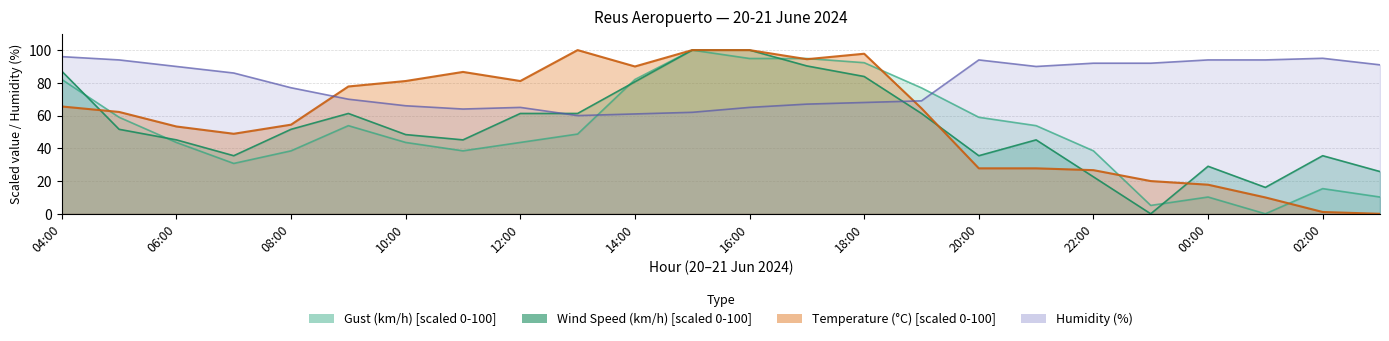

Reading left to right, list all the values displayed in this chart.

Temperature (°C): 65.6	62.2	53.3	48.9	54.4	77.8	81.1	86.7	81.1	100.0	90.0	100.0	100.0	94.4	97.8	64.4	27.8	27.8	26.7	20.0	17.8	10.0	1.1	0.0
Humidity (%): 96.0	94.0	90.0	86.0	77.0	70.0	66.0	64.0	65.0	60.0	61.0	62.0	65.0	67.0	68.0	69.0	94.0	90.0	92.0	92.0	94.0	94.0	95.0	91.0
Wind Speed (km/h): 87.1	51.6	45.2	35.5	51.6	61.3	48.4	45.2	61.3	61.3	80.6	100.0	100.0	90.3	83.9	61.3	35.5	45.2	22.6	0.0	29.0	16.1	35.5	25.8
Gust (km/h): 82.1	59.0	43.6	30.8	38.5	53.8	43.6	38.5	43.6	48.7	82.1	100.0	94.9	94.9	92.3	76.9	59.0	53.8	38.5	5.1	10.3	0.0	15.4	10.3